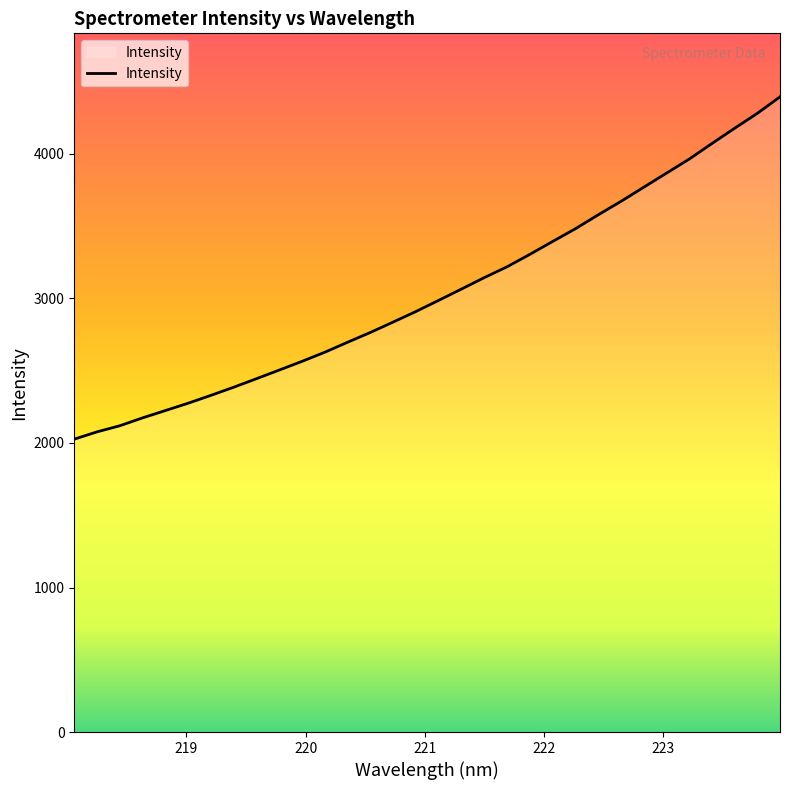

What is the minimum value shown in the chart?

2026.6